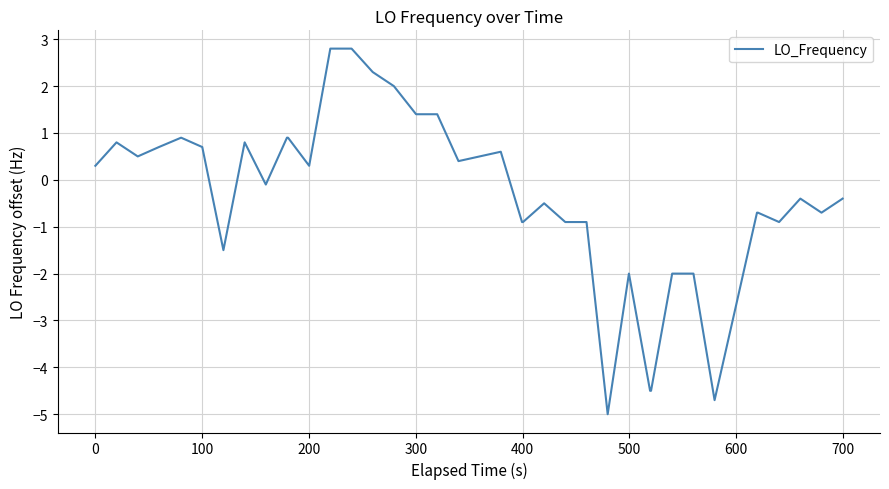

What is the minimum value shown in the chart?

-5.0